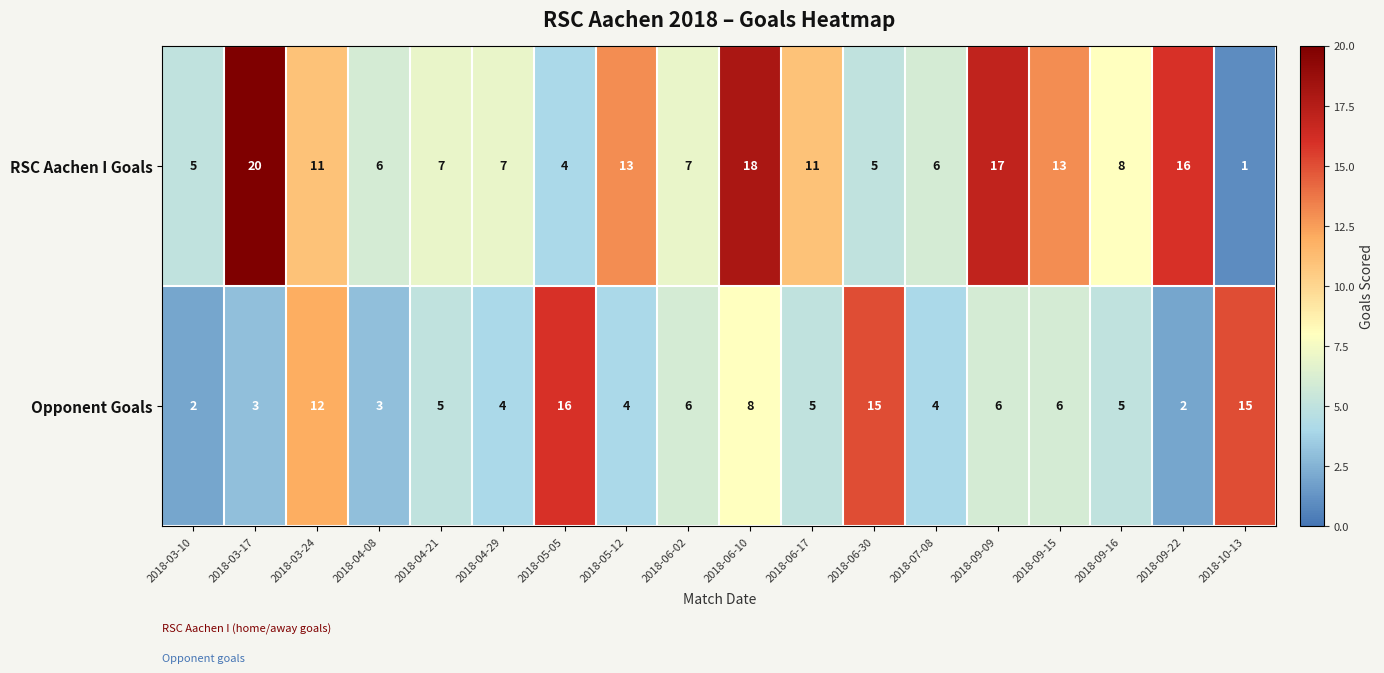

Count the number of data series in this chart.

2